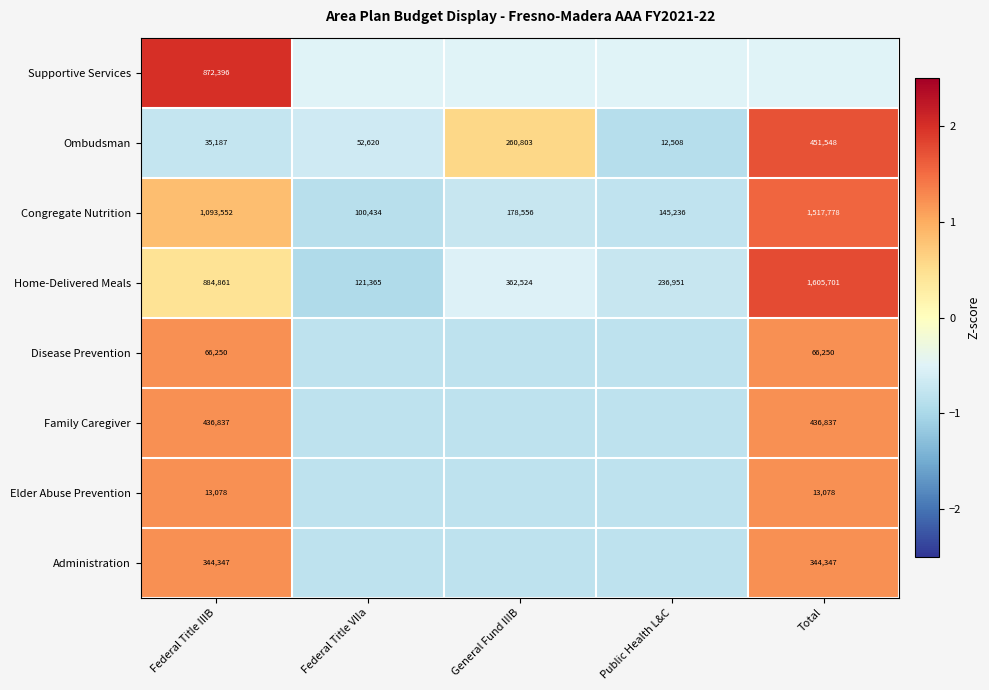

Where is Home-Delivered Meals nearest to the value 863533?

Federal Title IIIB